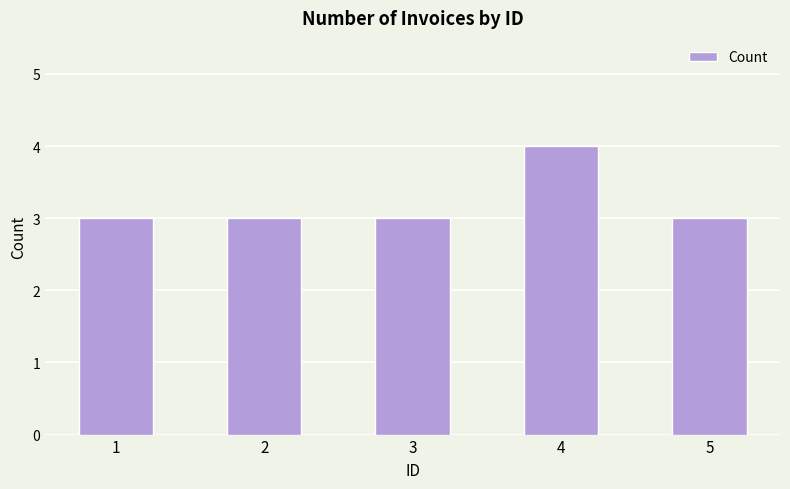

What is the difference between the maximum and minimum values?

1